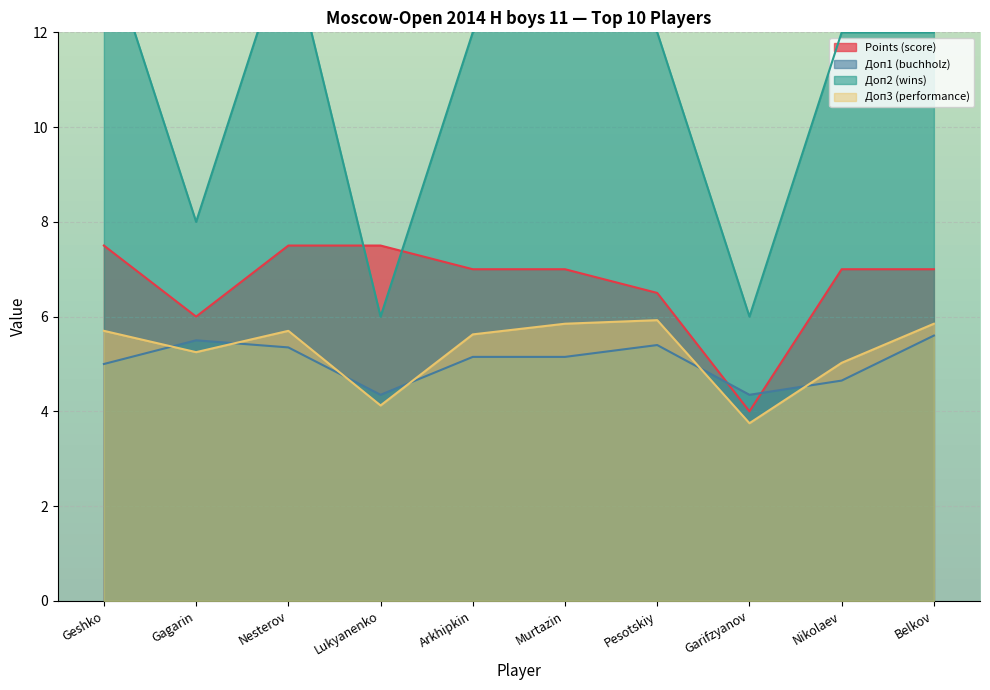

Rank the series by their maximum value, from lowest to highest.

Доп1, Доп3, Points, Доп2